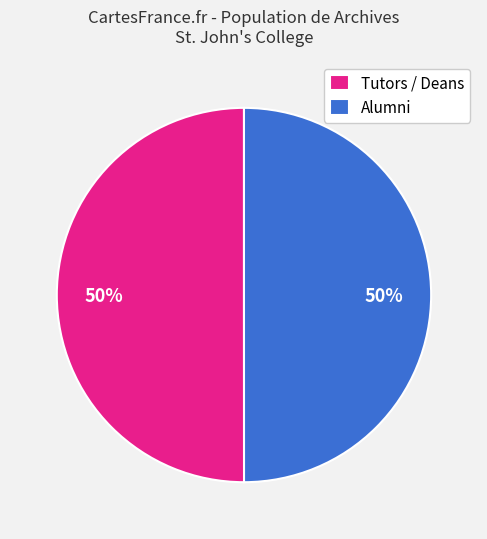

What percentage is the Tutors / Deans slice, to the nearest percent?

50%